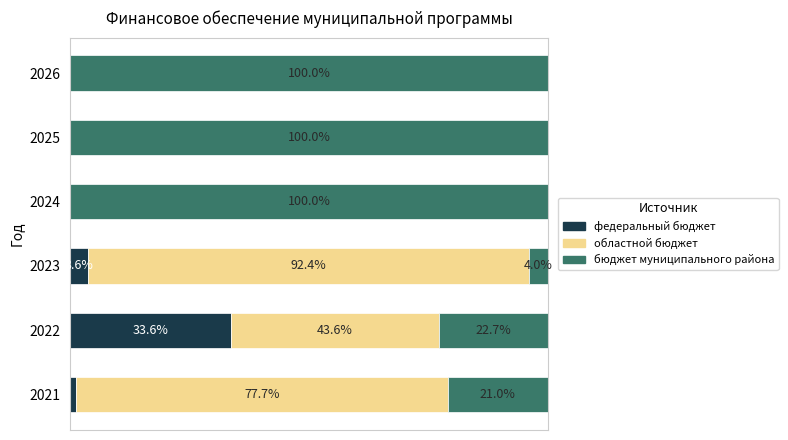

What are all the series names shown in the legend?

федеральный бюджет, областной бюджет, бюджет муниципального района